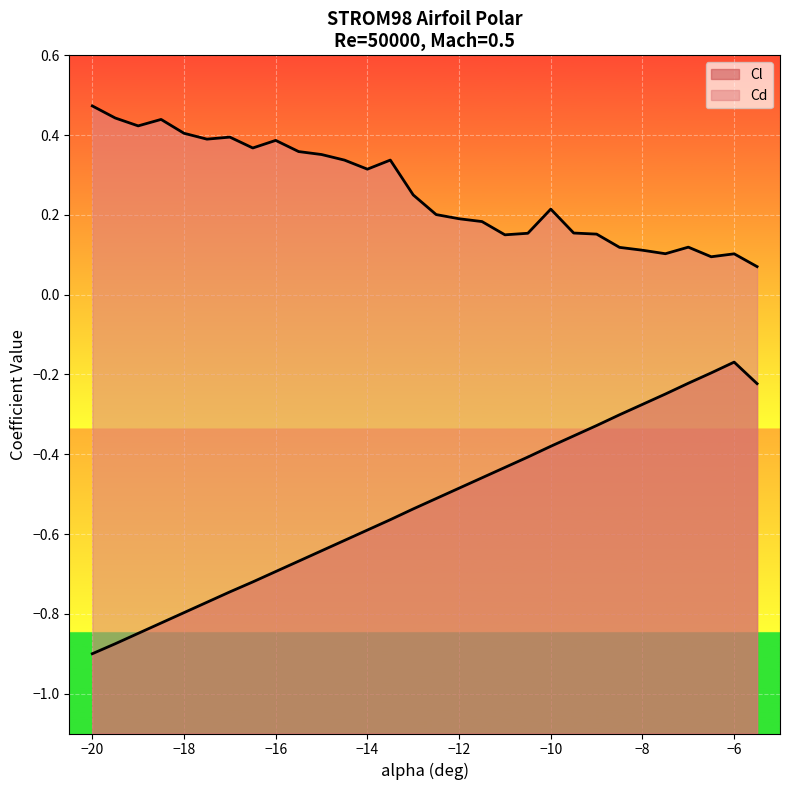

What value does the Cl series have at -17.5?

-0.8